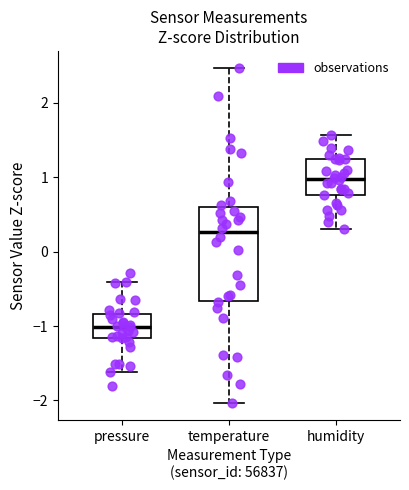

Which box's median line is the lowest?

pressure